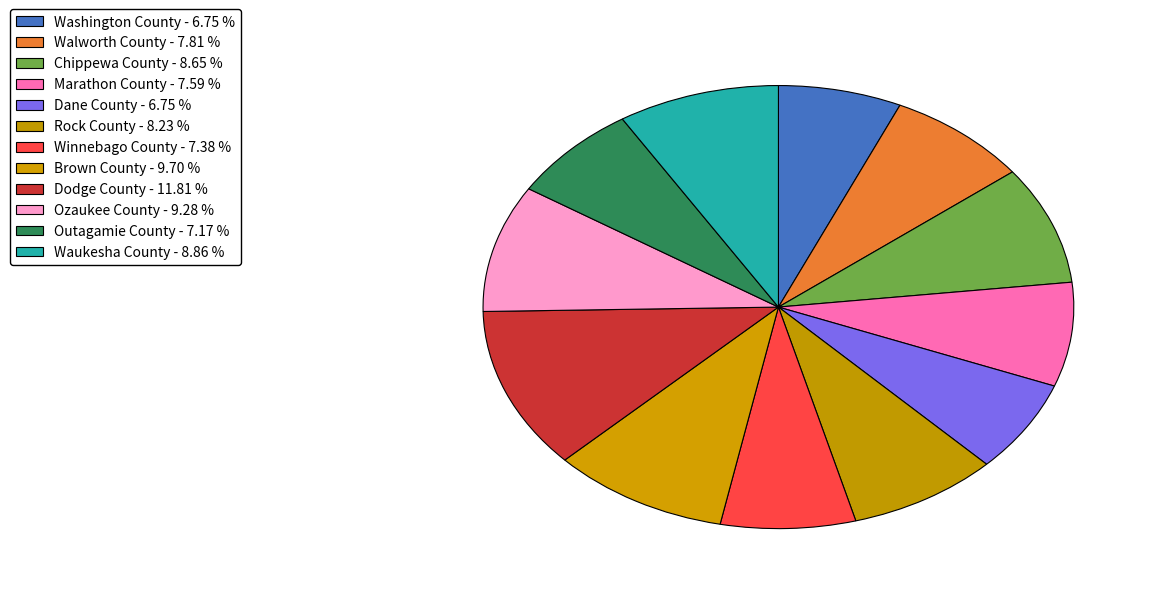

Is it true that Chippewa County is 2% of the pie?

False